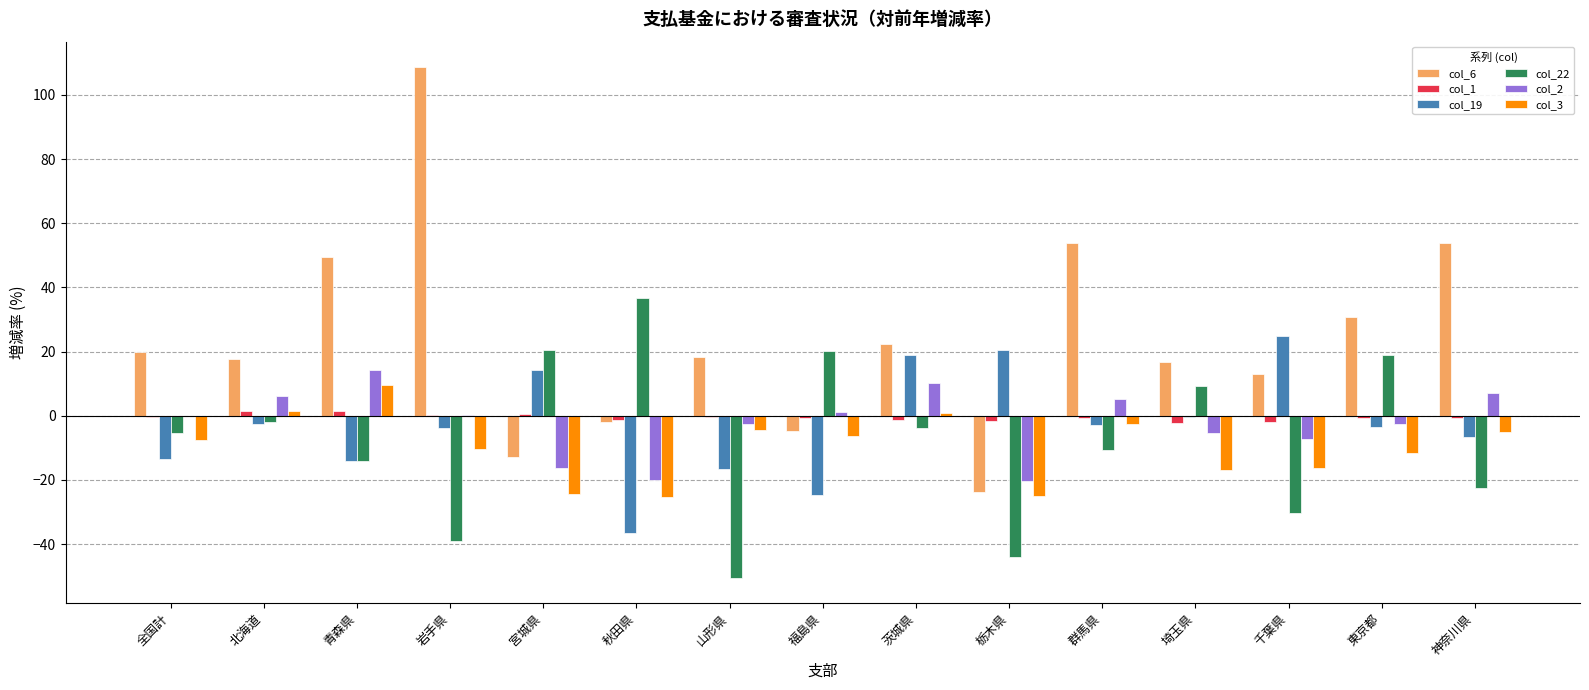

What is the difference between the col_6 values at 埼玉県 and 群馬県?

37.1